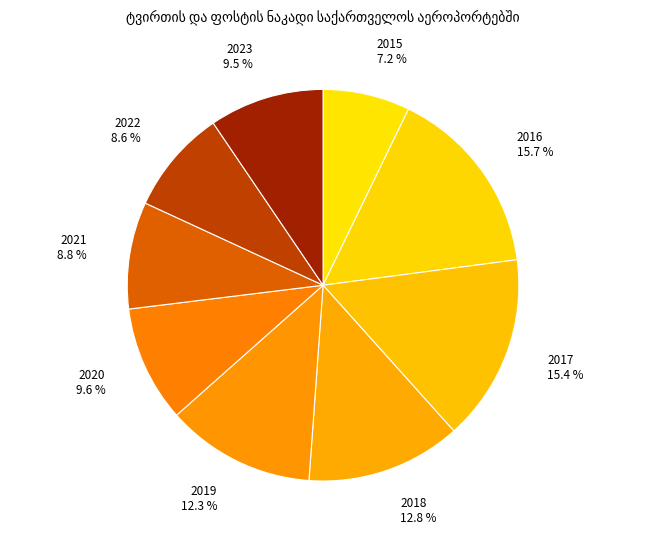

To the nearest percent, what is the combined percentage of 2023 and 2017?

25%